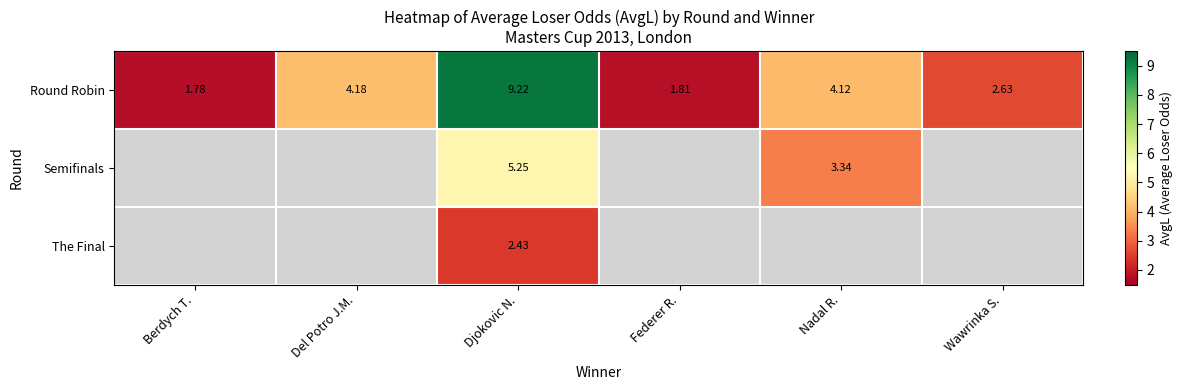

Which has a higher value, Wawrinka S. or Berdych T.?

Wawrinka S.